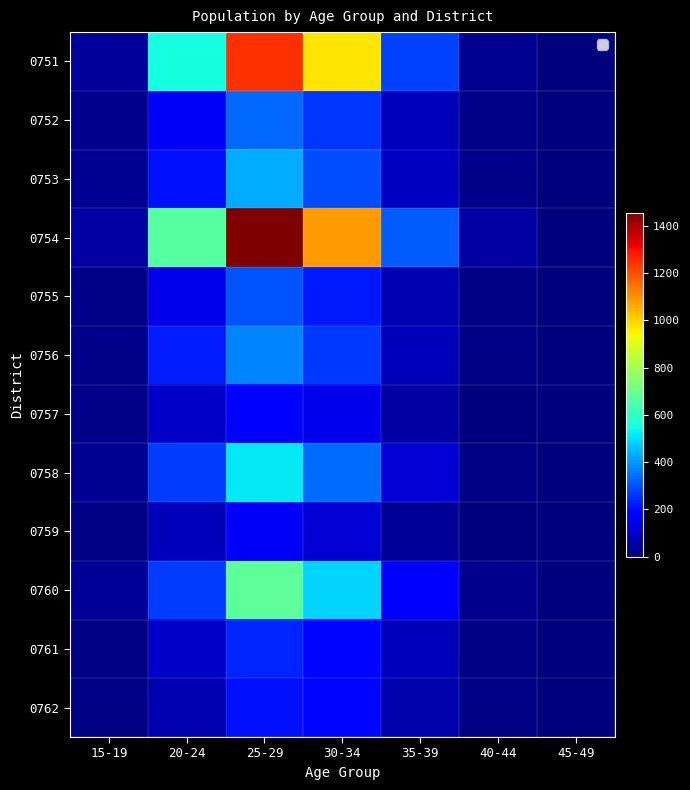

Which series has the largest total across all categories?

0754